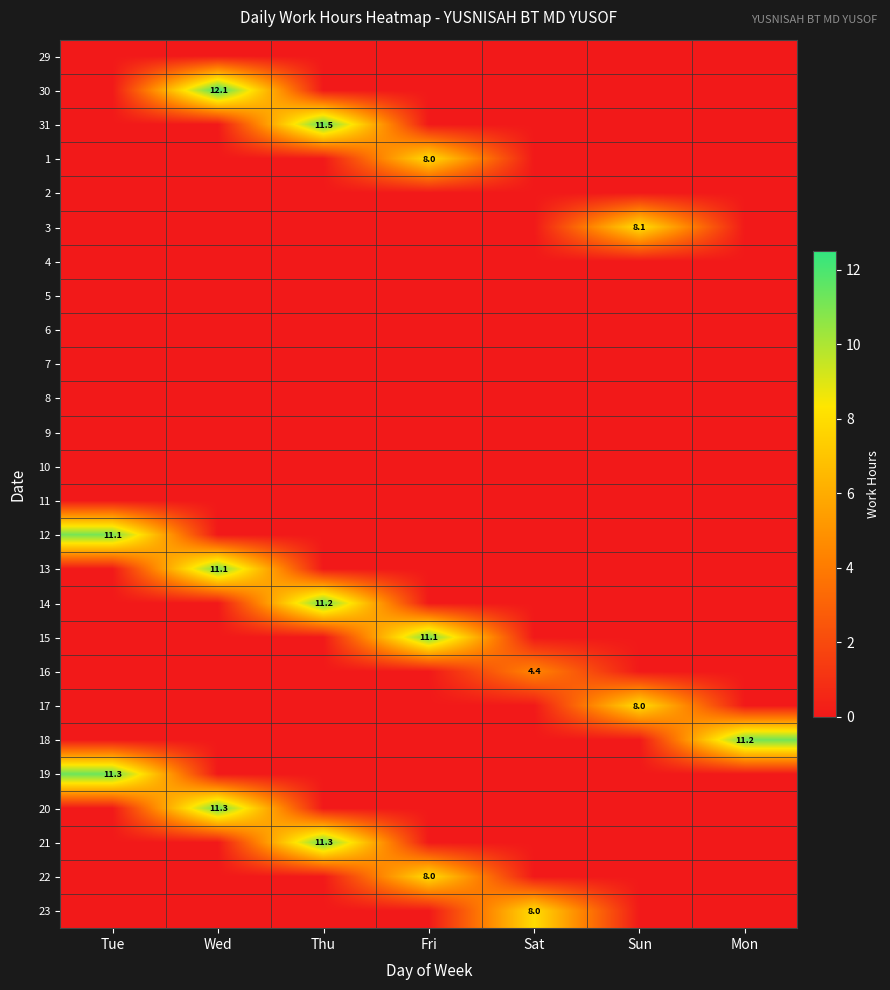

The 13 series shows 17.8 at Wed. True or false?

False